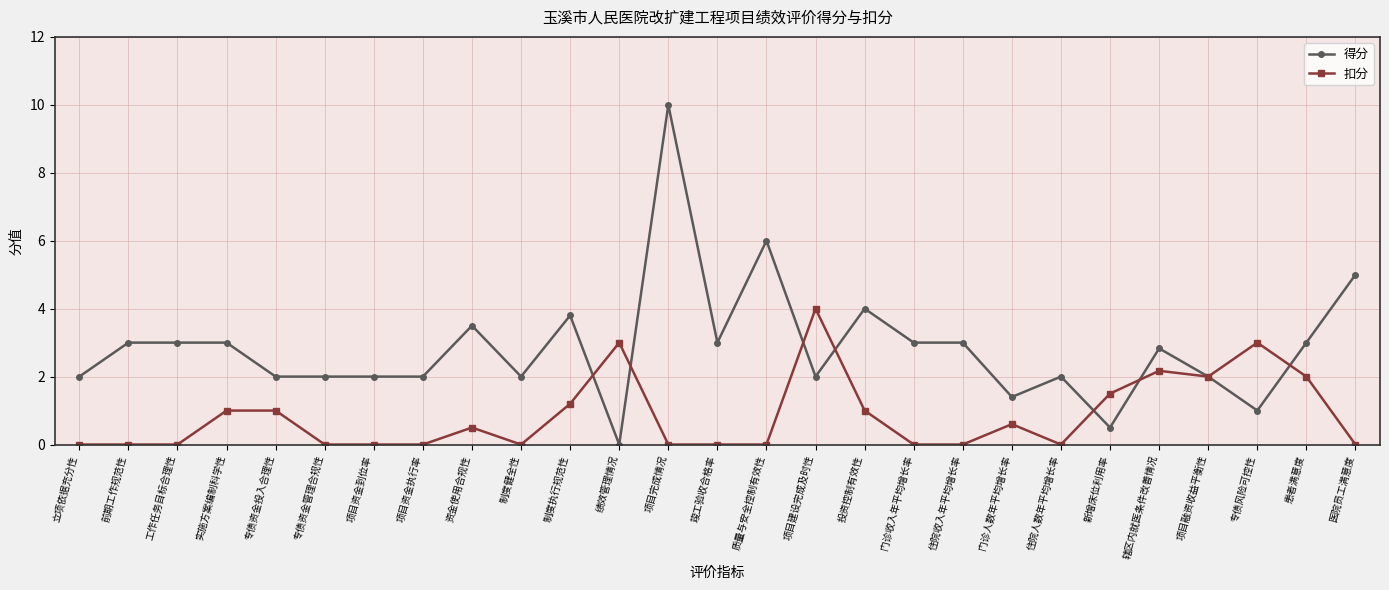

How many lines are shown in the chart?

2